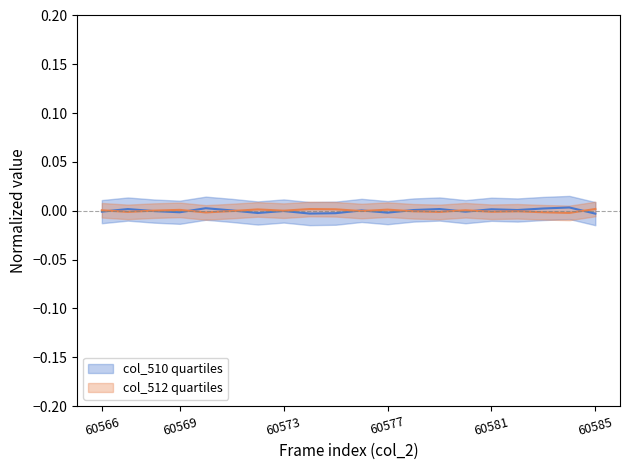

How many data points in col_510 are less than 0?

10